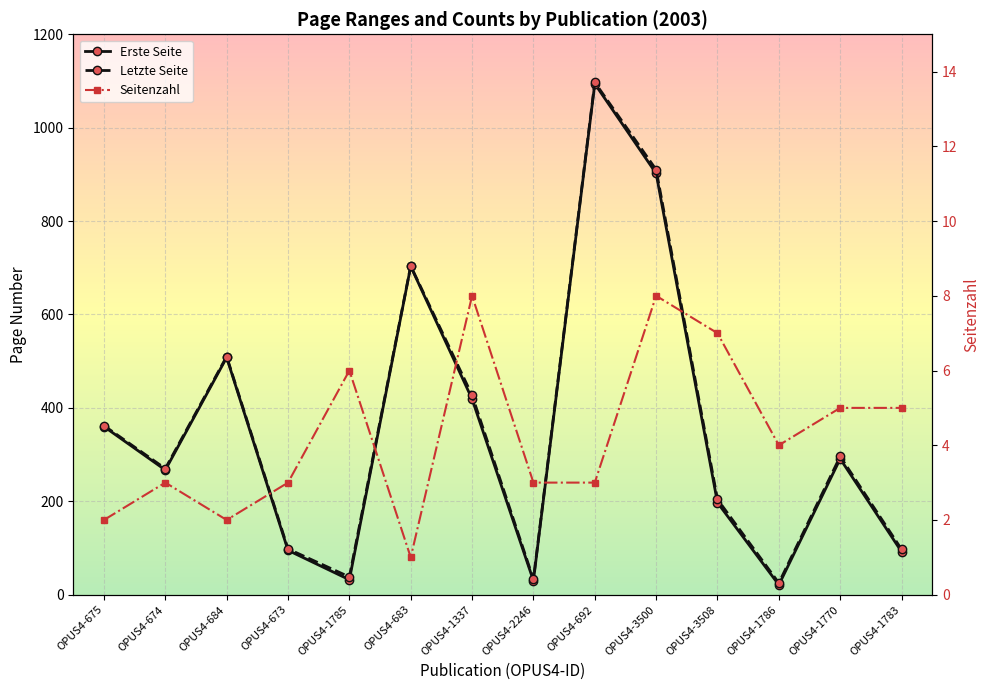

How many Seitenzahl values are between 3 and 6?

8